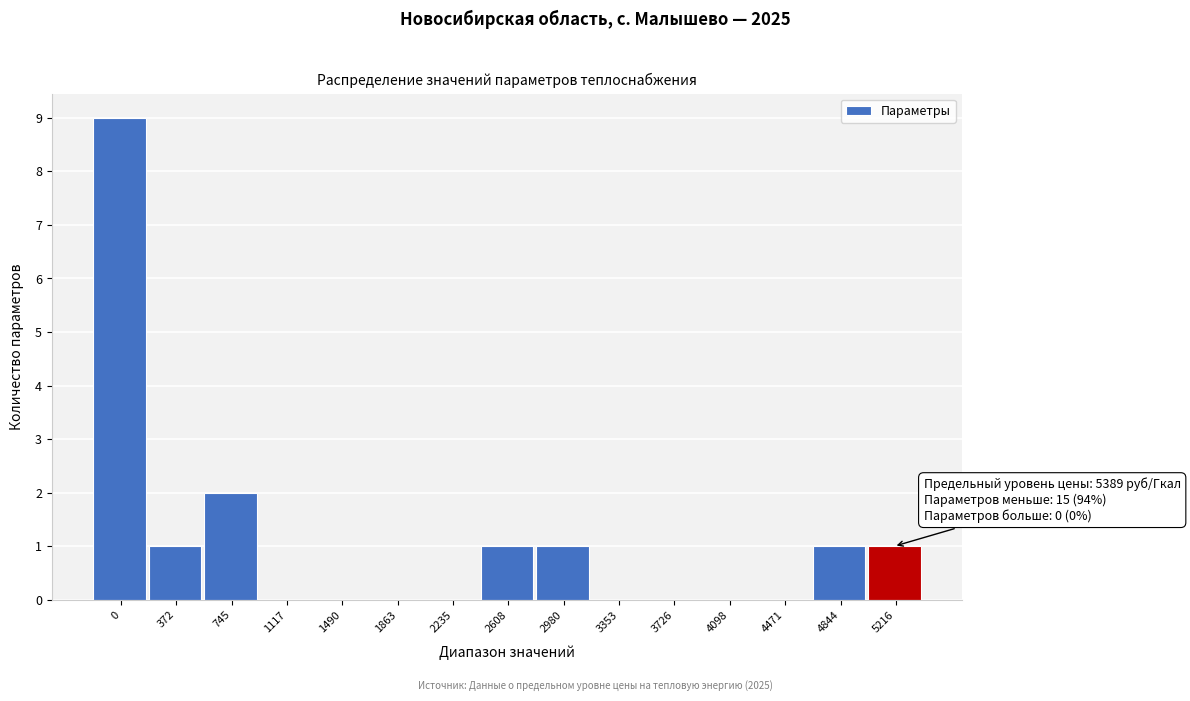

Reading left to right, what are all the values shown in this chart?

0=9	372=1	745=2	1117=0	1490=0	1863=0	2235=0	2608=1	2980=1	3353=0	3726=0	4098=0	4471=0	4844=1	5216=1